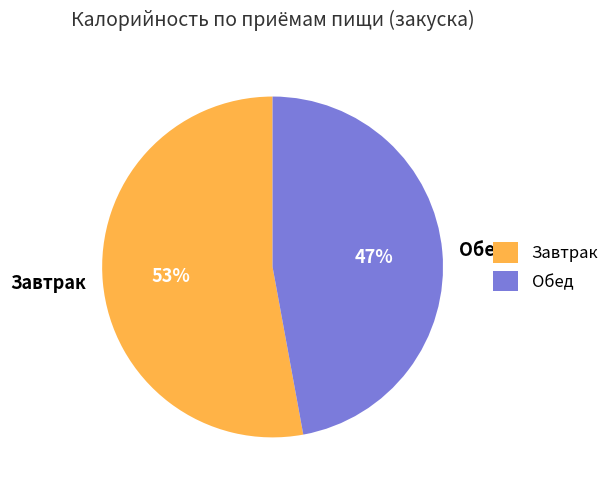

To the nearest percent, what is the difference between the largest and smallest slice percentages?

6%